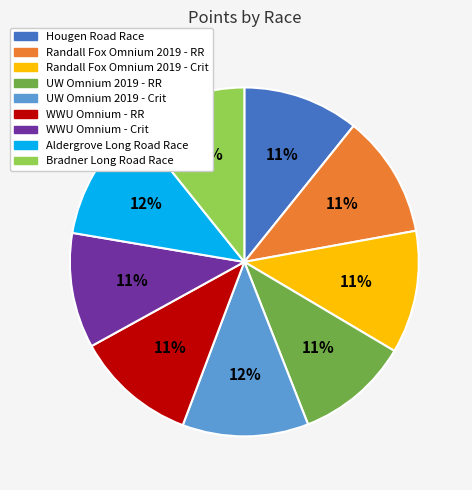

To the nearest percent, what percentage of the pie is WWU Omnium - RR?

11%